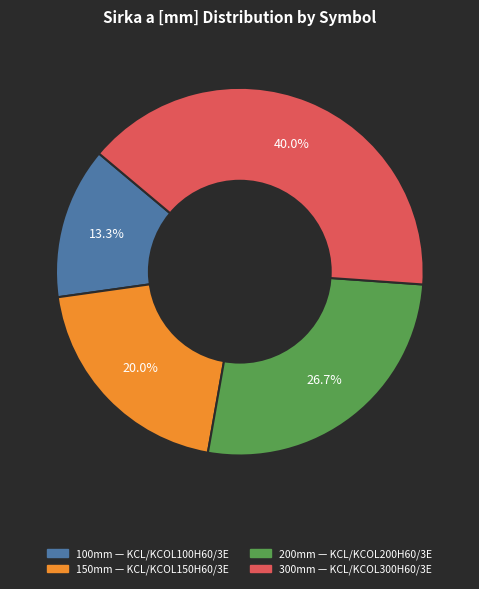

How many slices are in this pie chart?

4